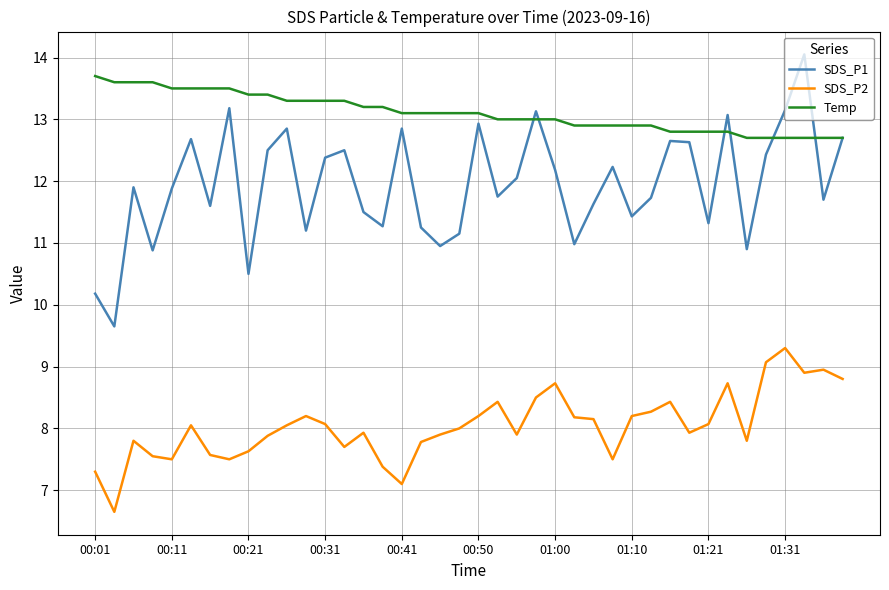

What is the minimum value for SDS_P1?

9.7